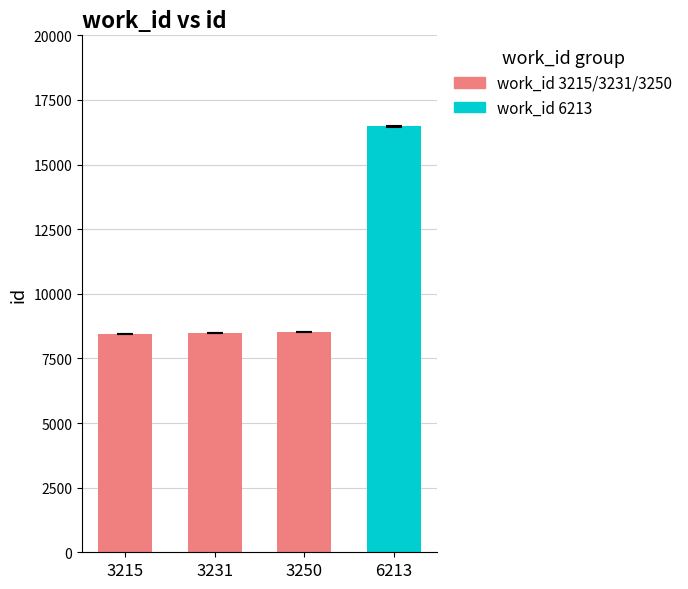

The chart shows a value of 12048 at 3250. True or false?

False